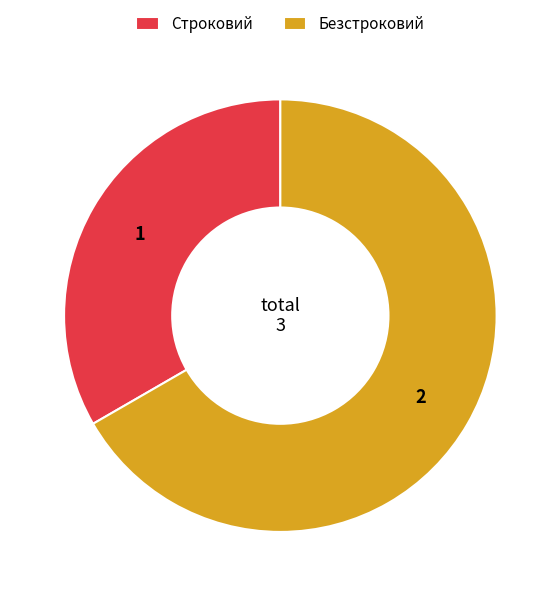

Is Строковий the majority of the pie?

No